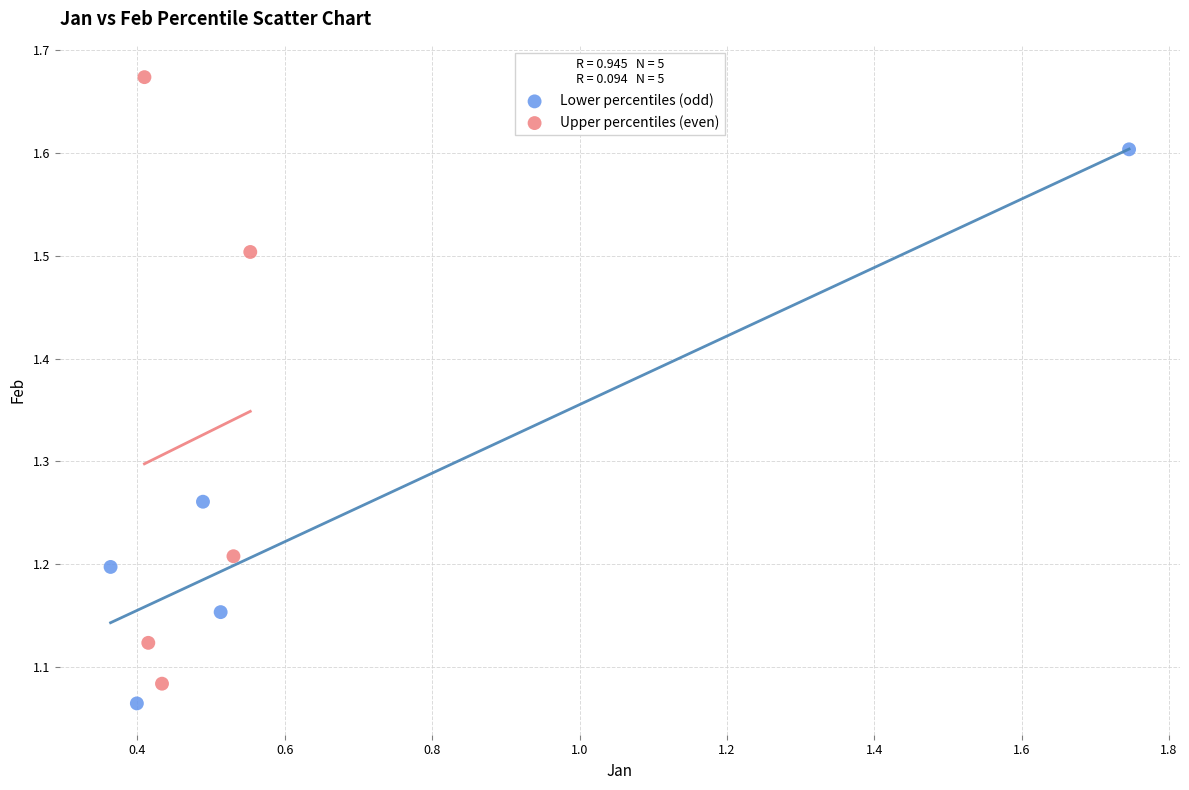

Which series has the widest spread of Y values?

Upper percentiles (even)